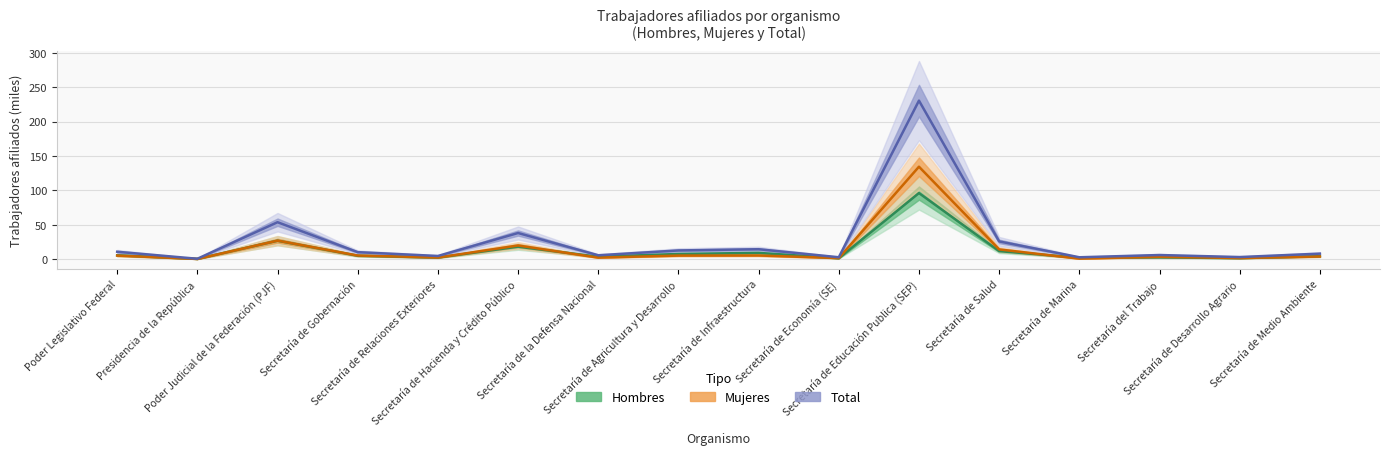

True or false: Hombres has more than 2 interior local peaks.

True